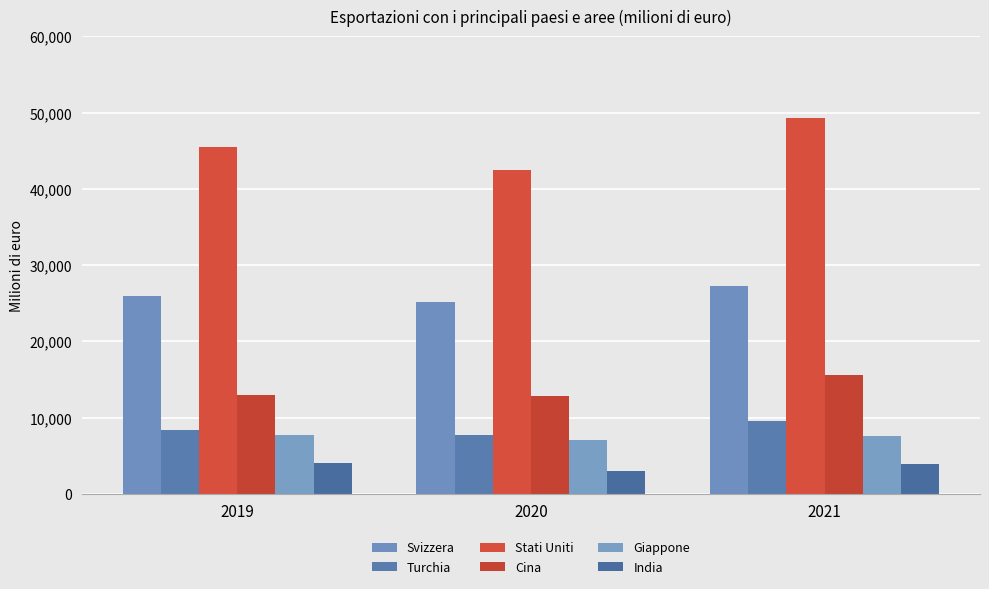

What is the value of the Giappone bar at the 2nd from the left?

7117.7